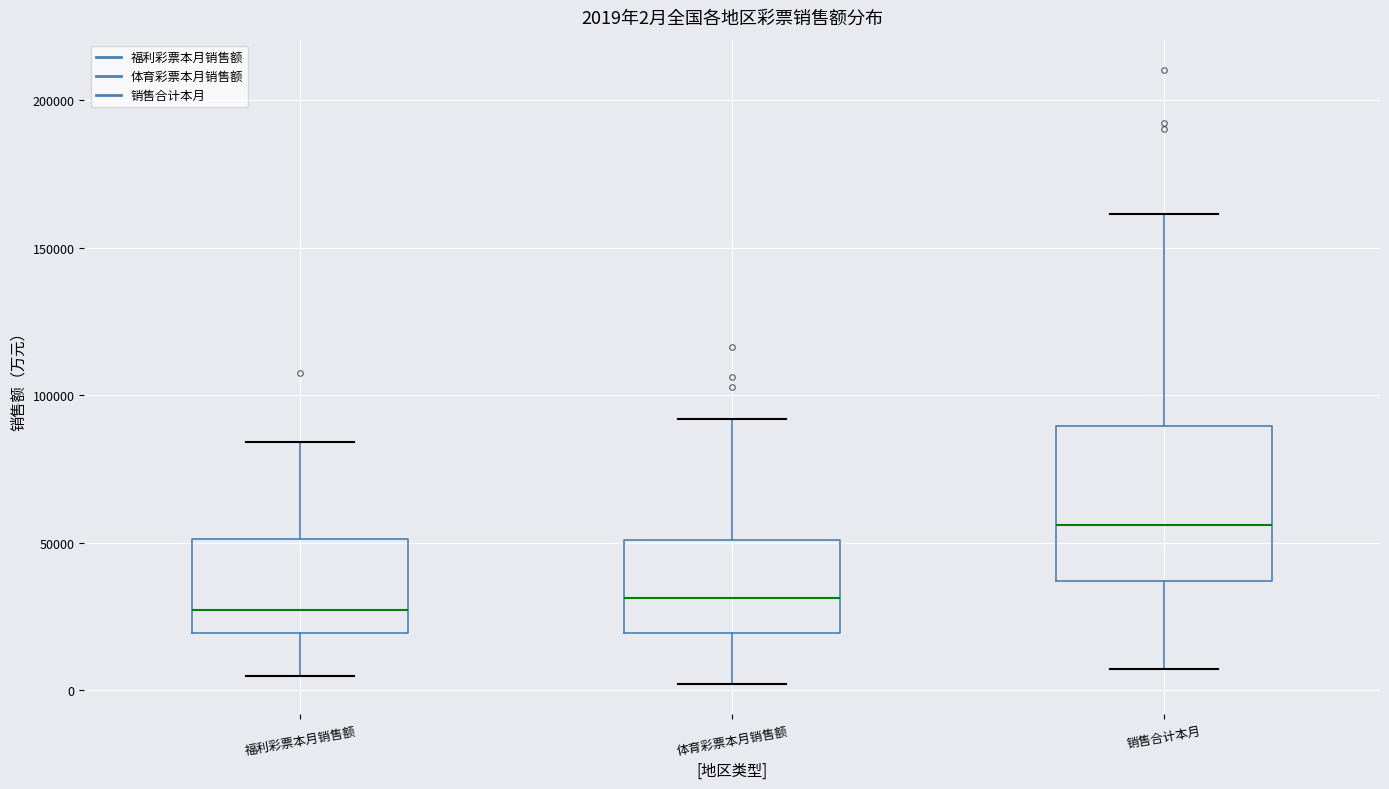

Comparing the boxes themselves (not the whiskers), which one is the tallest?

销售合计本月